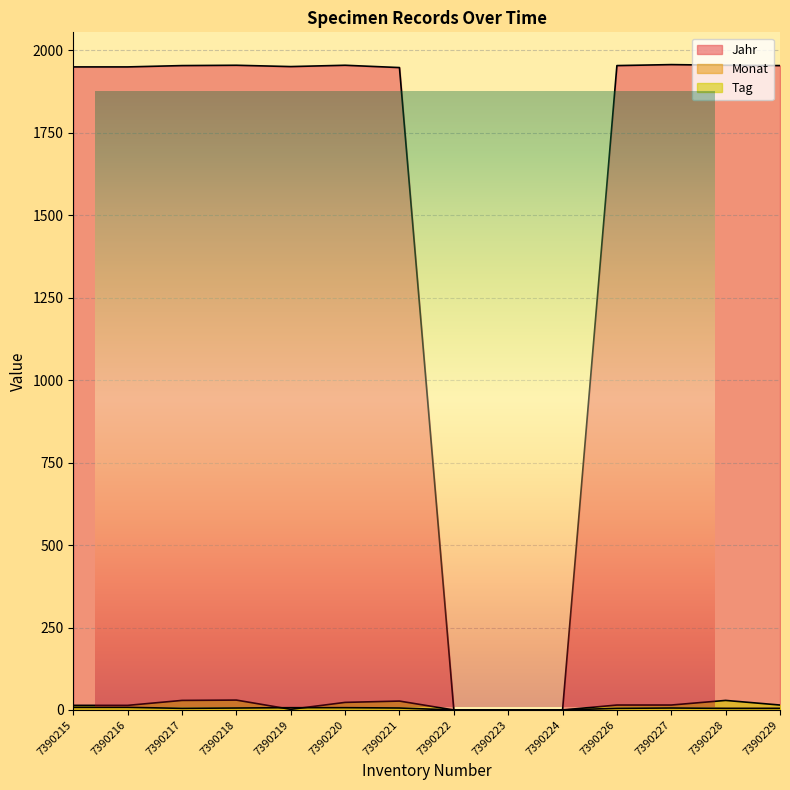

Reading left to right, list all the values displayed in this chart.

Jahr: 1950	1950	1954	1955	1951	1955	1948	0	0	0	1954	1957	1955	1954
Monat: 8	8	5	6	7	7	6	0	0	0	5	6	5	5
Tag: 14	14	29	30	2	23	27	0	0	0	15	15	29	15